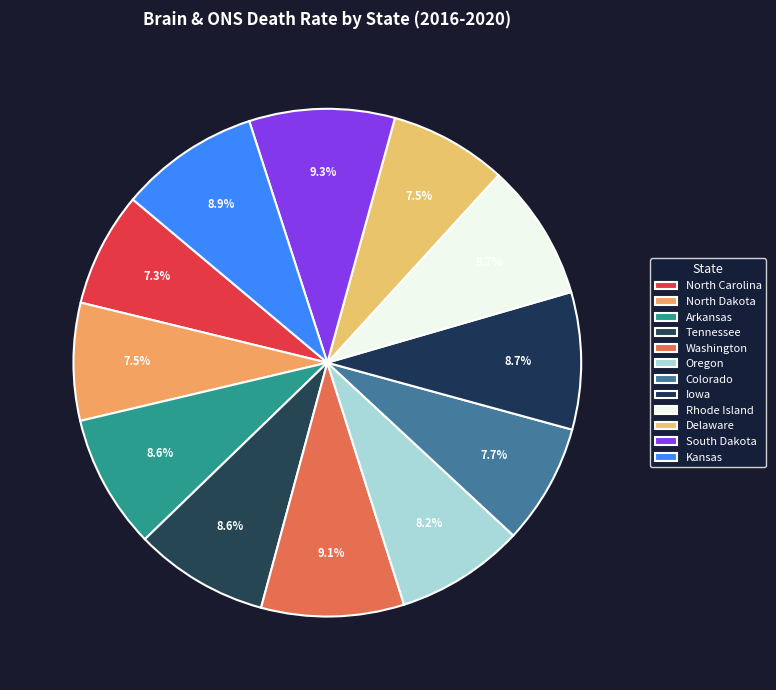

Count the number of slices in the pie.

12